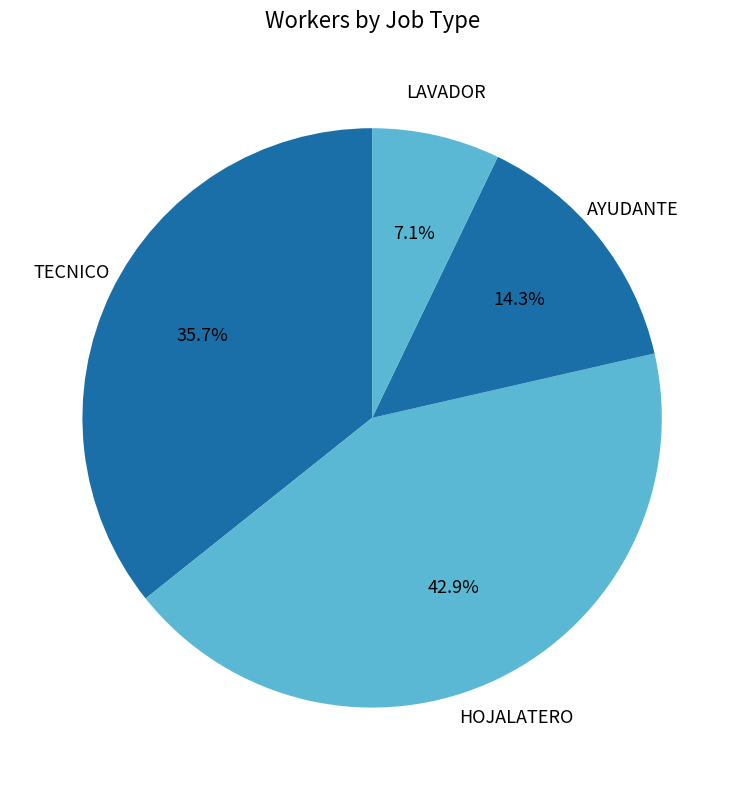

What is the largest slice in the pie chart?

HOJALATERO